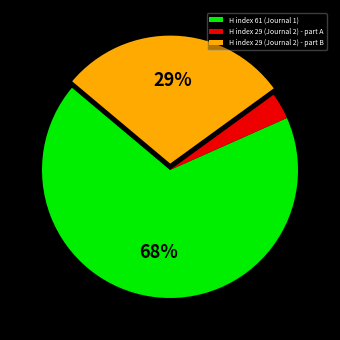

To the nearest percent, what percentage of the pie is H index 29 (Journal 2) - part A?

3%